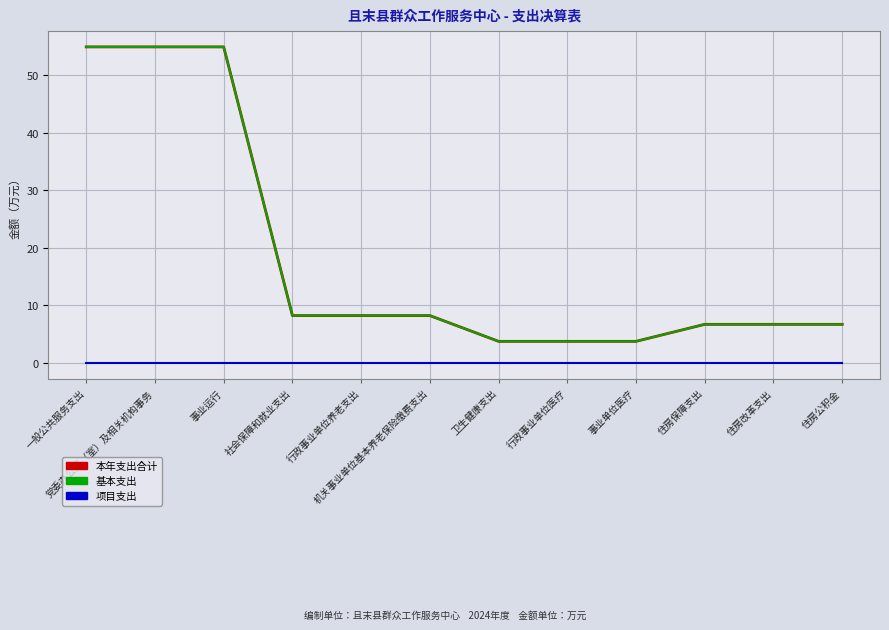

What is the sum of all 基本支出 values?

220.8